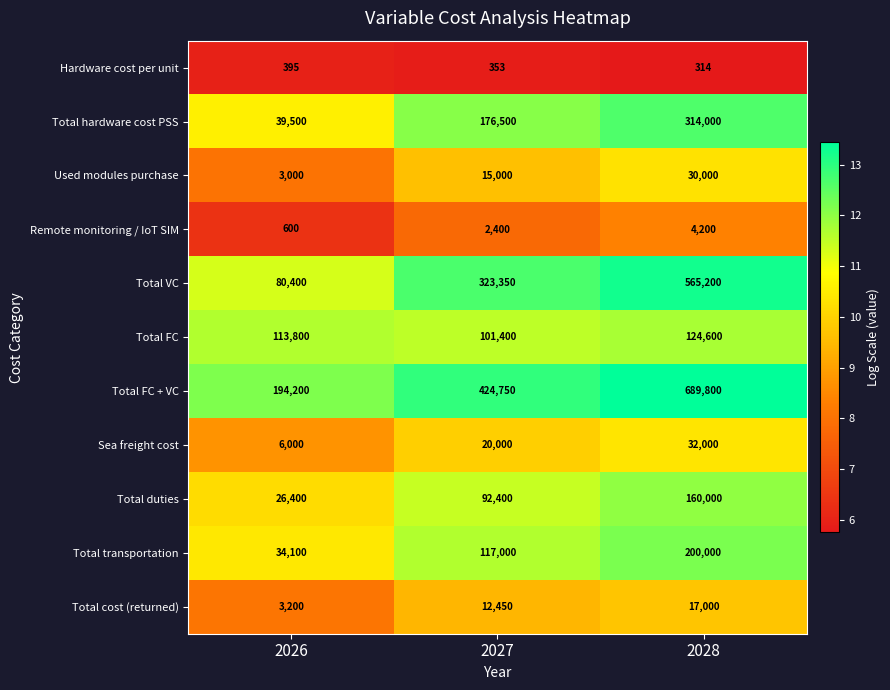

Rank the series by their maximum value, from lowest to highest.

Hardware cost per unit, Remote monitoring / IoT SIM, Total cost (returned), Used modules purchase, Sea freight cost, Total FC, Total duties, Total transportation, Total hardware cost PSS, Total VC, Total FC + VC